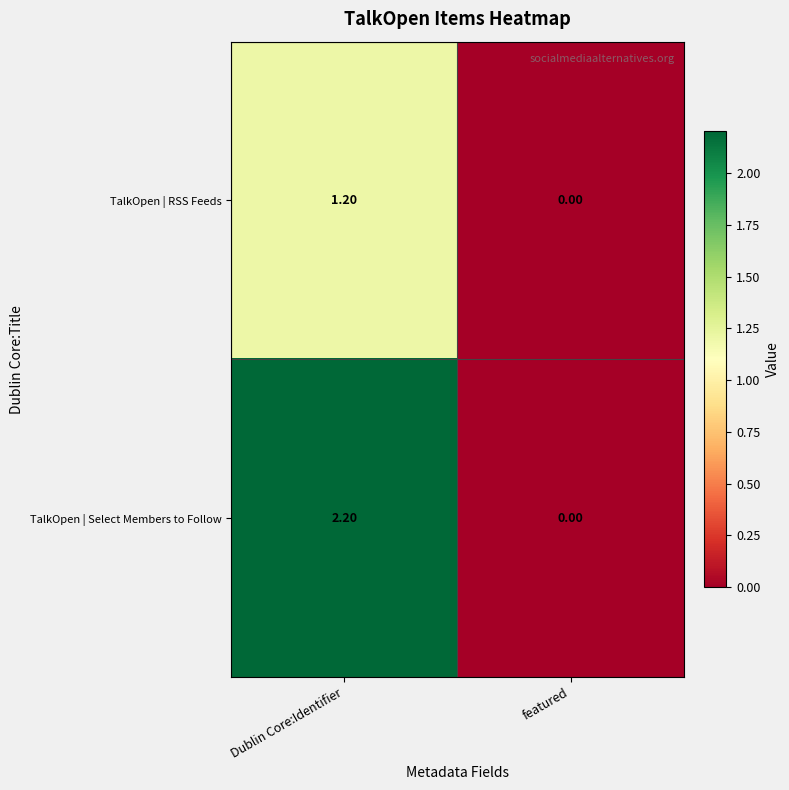

Which series has the largest total across all categories?

TalkOpen | Select Members to Follow